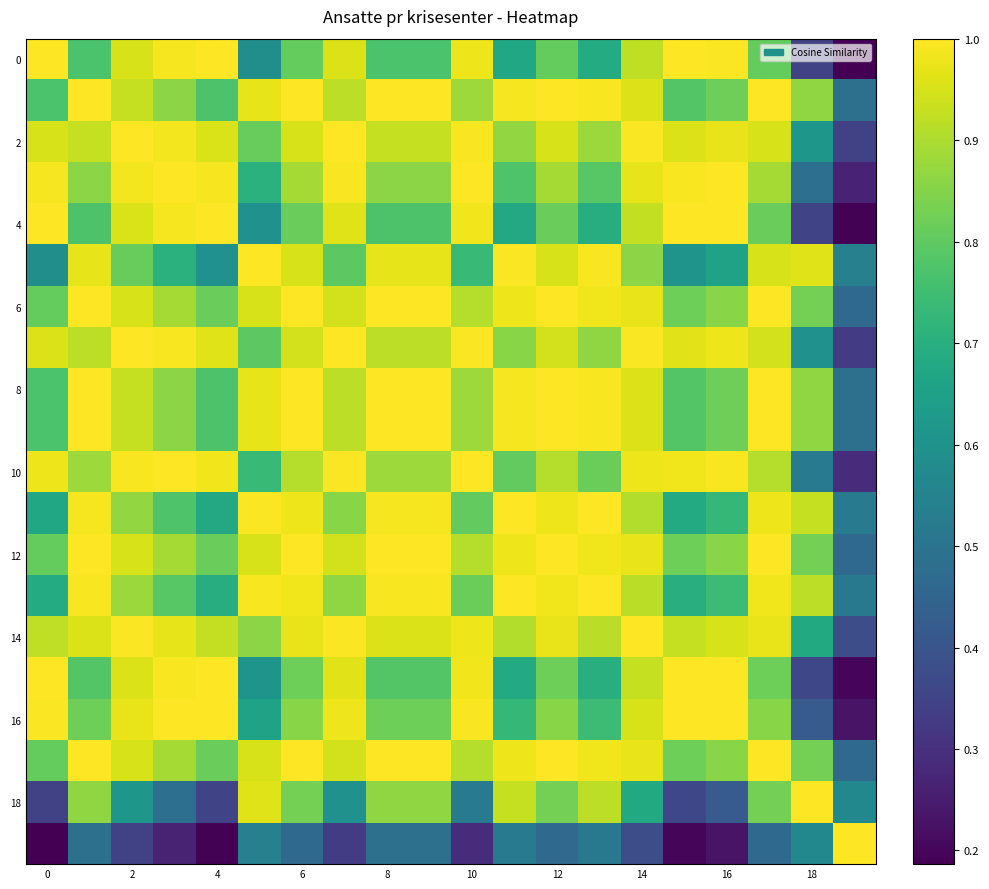

At which category is the sum across all series the highest?

14